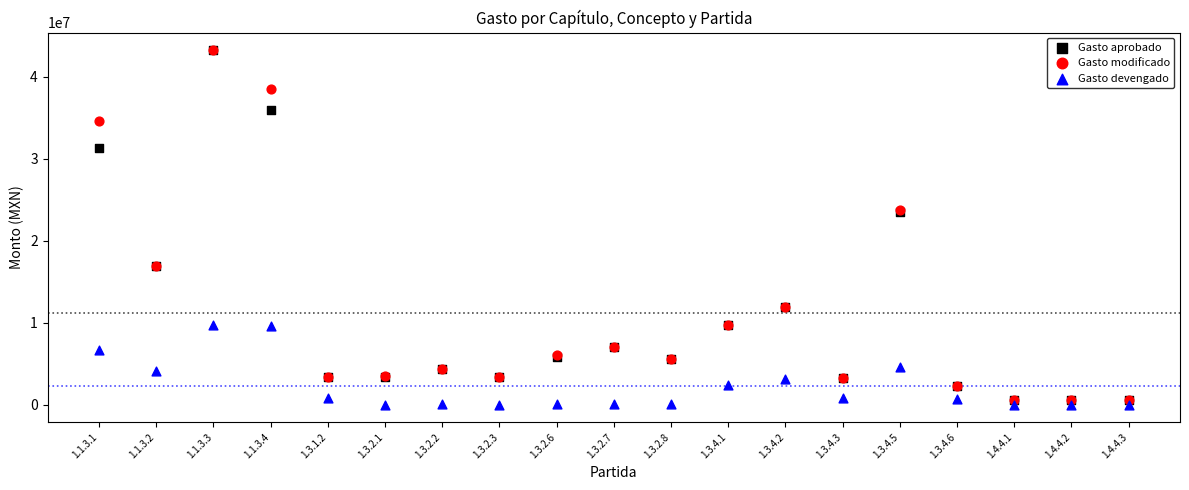

Which series contains the lowest Y value?

Gasto devengado